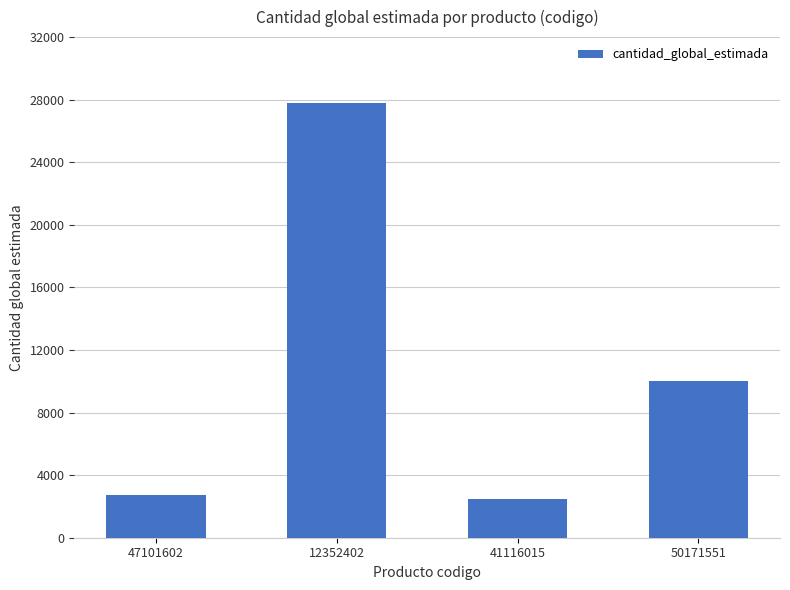

Where does the data first go above 10000?

12352402